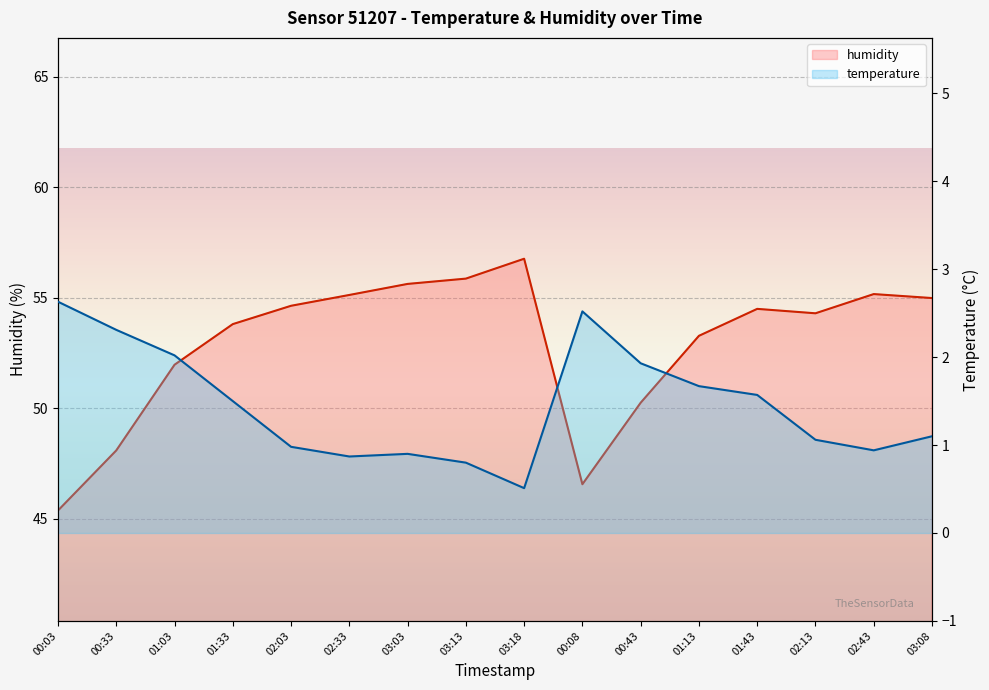

How many lines are shown in the chart?

2